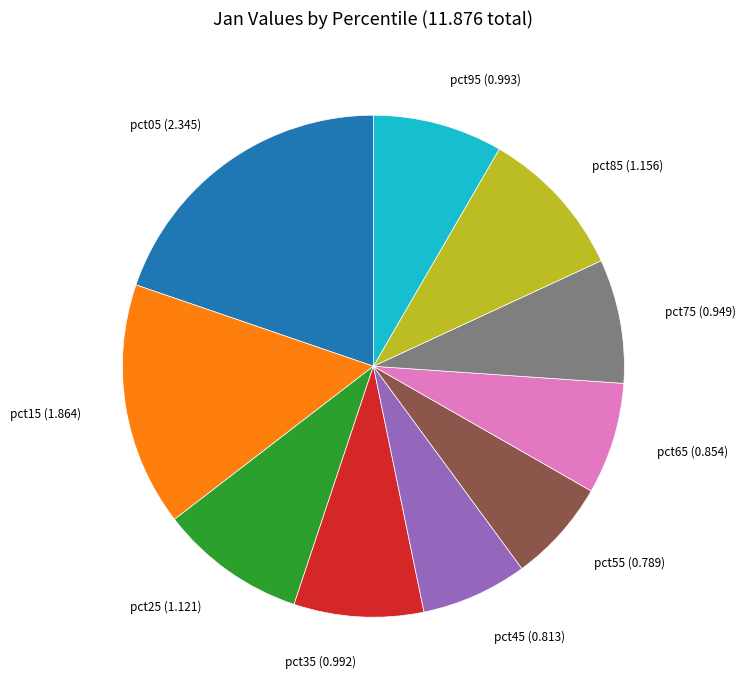

Is it true that pct25 (1.121) is 1% of the pie?

False